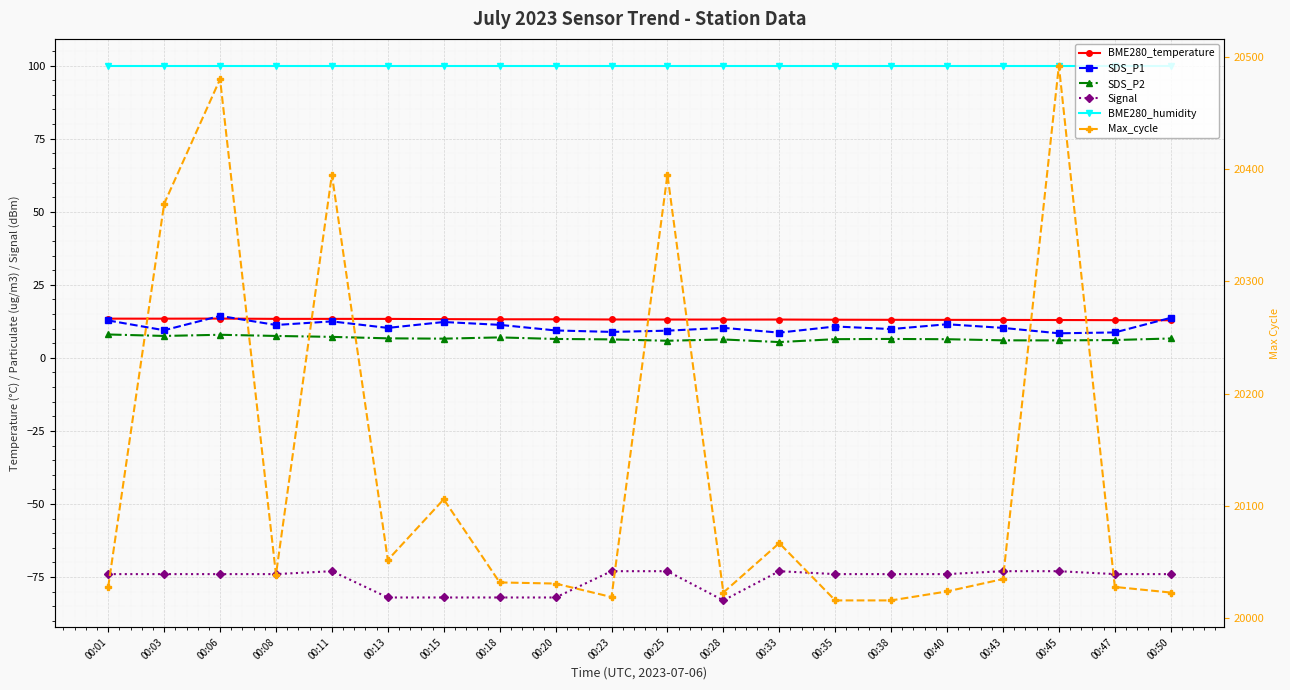

Reading right to left, what are all the values shown in this chart?

BME280_temperature: 00:50=12.9	00:47=12.9	00:45=12.9	00:43=13.0	00:40=13.0	00:38=13.0	00:35=13.1	00:33=13.1	00:28=13.1	00:25=13.1	00:23=13.1	00:20=13.2	00:18=13.2	00:15=13.2	00:13=13.3	00:11=13.3	00:08=13.3	00:06=13.4	00:03=13.4	00:01=13.4
SDS_P1: 00:50=13.7	00:47=8.7	00:45=8.4	00:43=10.2	00:40=11.5	00:38=9.8	00:35=10.7	00:33=8.6	00:28=10.3	00:25=9.3	00:23=8.9	00:20=9.4	00:18=11.3	00:15=12.3	00:13=10.2	00:11=12.5	00:08=11.2	00:06=14.3	00:03=9.4	00:01=12.8
SDS_P2: 00:50=6.6	00:47=6.1	00:45=6.0	00:43=6.0	00:40=6.4	00:38=6.5	00:35=6.4	00:33=5.4	00:28=6.3	00:25=5.8	00:23=6.3	00:20=6.5	00:18=7.0	00:15=6.6	00:13=6.7	00:11=7.2	00:08=7.5	00:06=7.9	00:03=7.5	00:01=8.0
Signal: 00:50=-74.0	00:47=-74.0	00:45=-73.0	00:43=-73.0	00:40=-74.0	00:38=-74.0	00:35=-74.0	00:33=-73.0	00:28=-83.0	00:25=-73.0	00:23=-73.0	00:20=-82.0	00:18=-82.0	00:15=-82.0	00:13=-82.0	00:11=-73.0	00:08=-74.0	00:06=-74.0	00:03=-74.0	00:01=-74.0
BME280_humidity: 00:50=100.0	00:47=100.0	00:45=100.0	00:43=100.0	00:40=100.0	00:38=100.0	00:35=100.0	00:33=100.0	00:28=100.0	00:25=100.0	00:23=100.0	00:20=100.0	00:18=100.0	00:15=100.0	00:13=100.0	00:11=100.0	00:08=100.0	00:06=100.0	00:03=100.0	00:01=100.0
Max_cycle: 00:50=20023.0	00:47=20028.0	00:45=20492.0	00:43=20035.0	00:40=20024.0	00:38=20016.0	00:35=20016.0	00:33=20067.0	00:28=20023.0	00:25=20395.0	00:23=20019.0	00:20=20031.0	00:18=20032.0	00:15=20106.0	00:13=20052.0	00:11=20395.0	00:08=20039.0	00:06=20480.0	00:03=20369.0	00:01=20028.0